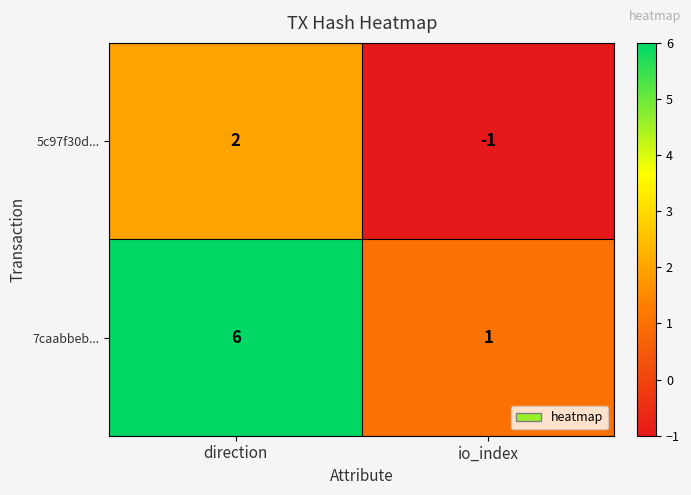

Which series has the largest total across all categories?

7caabbeb...